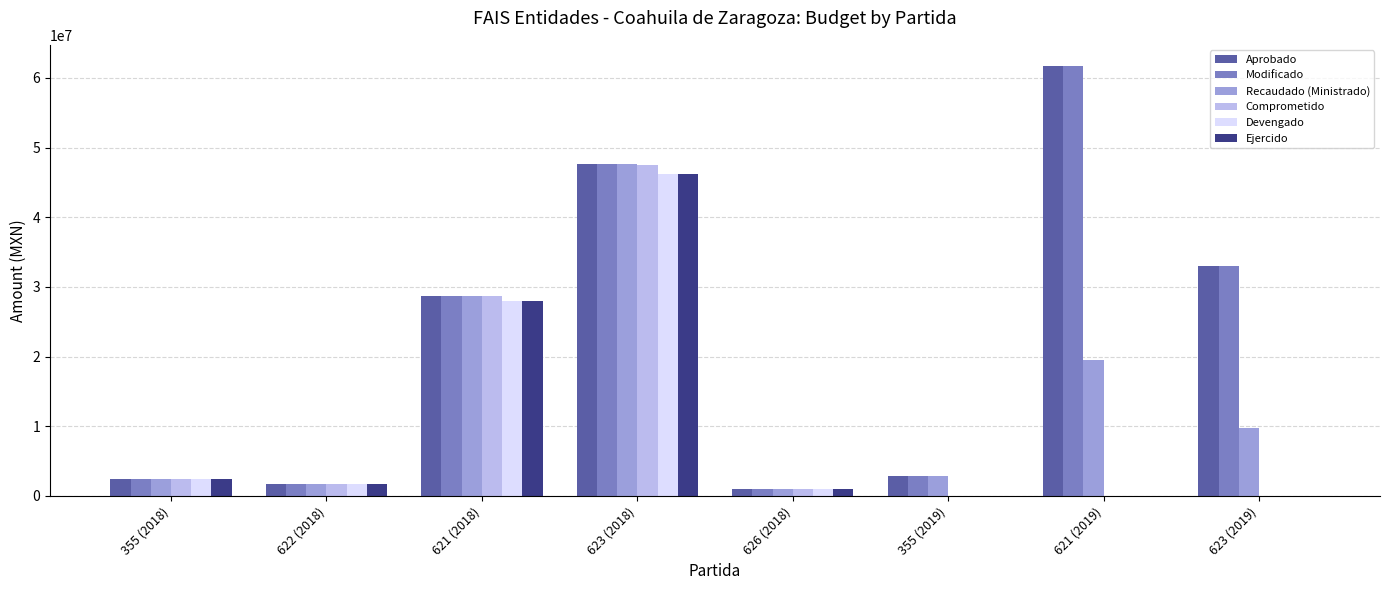

What is the sum of the Aprobado values at 622 (2018) and 626 (2018)?

2738713.1